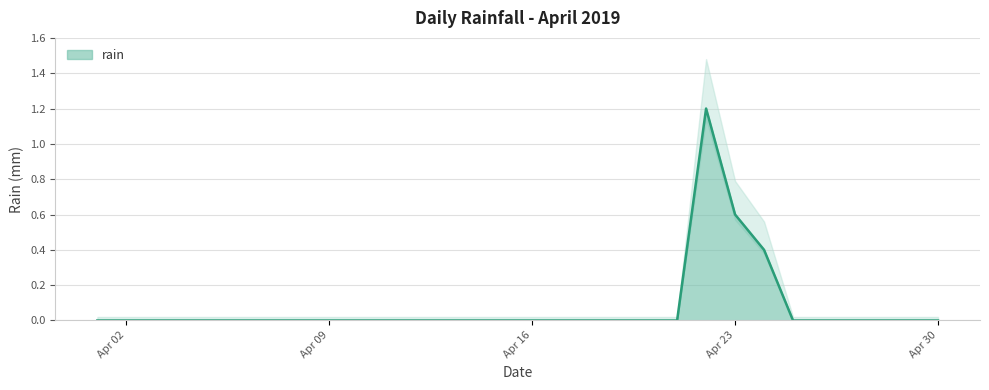

Read the value at 2019-04-22.

1.2